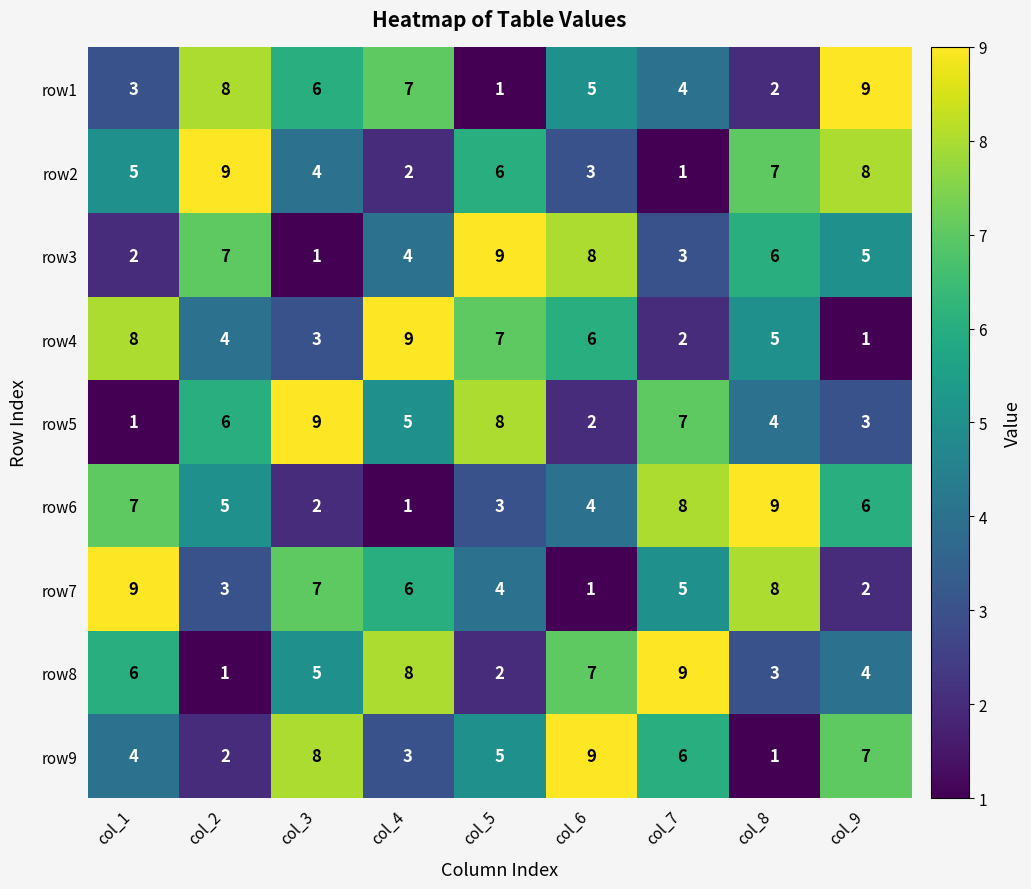

What is the difference between the maximum and second lowest values in the row3 series?

7